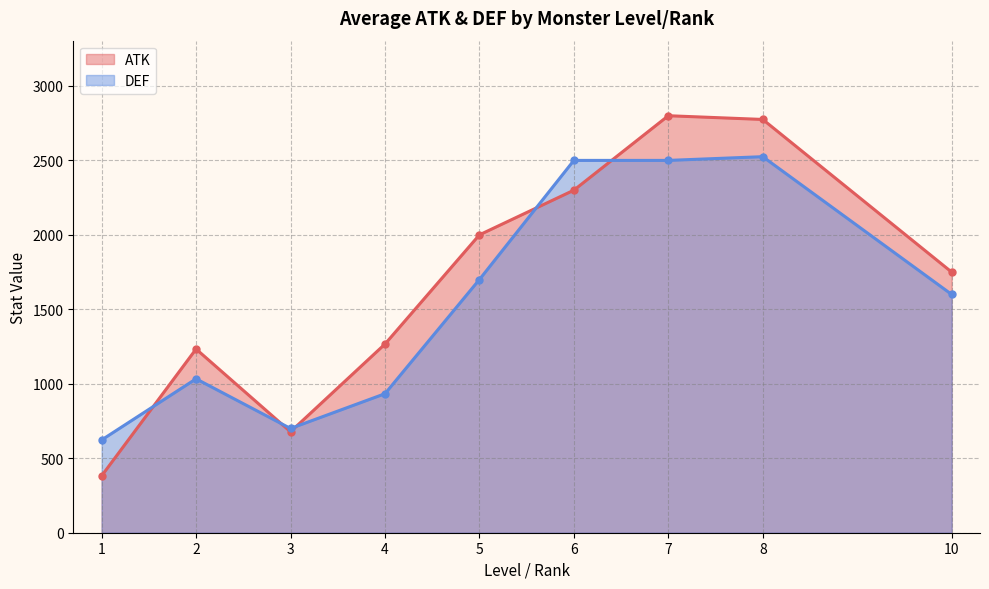

What is the maximum value shown in the chart?

2800.0